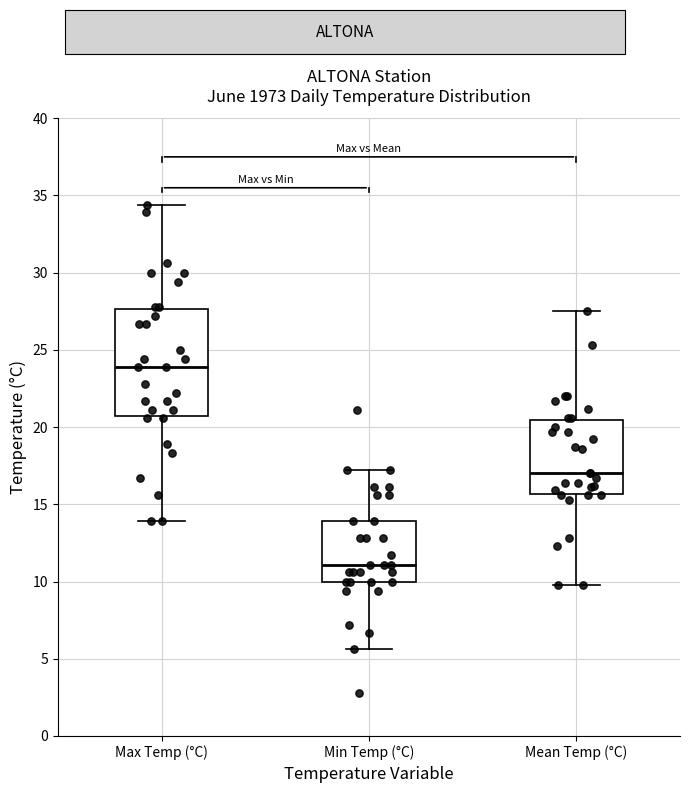

Which box's median line is the lowest?

Min Temp (°C)